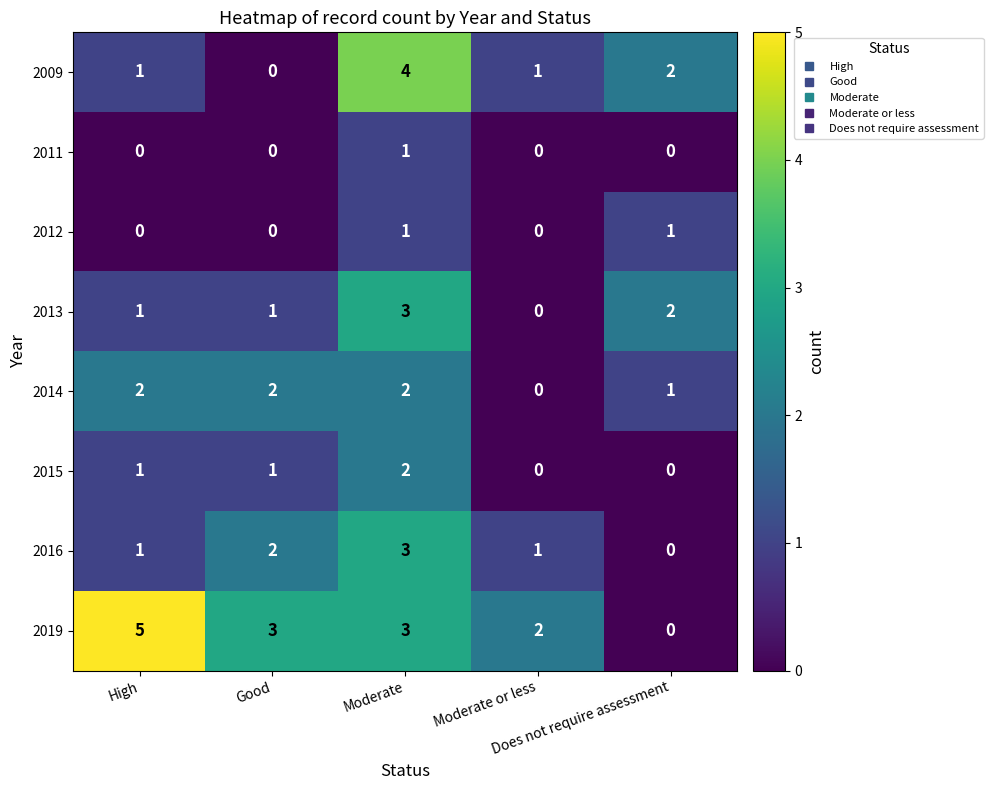

Which category has the highest value across all series?

High